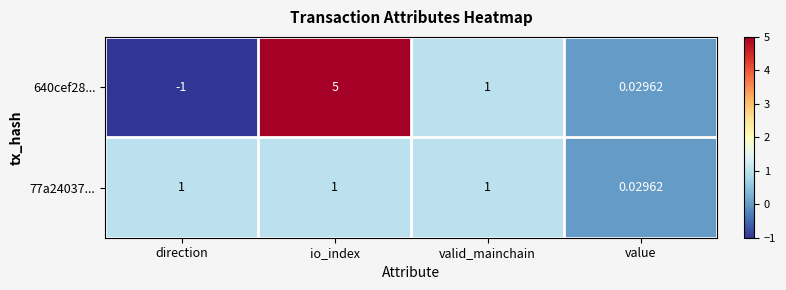

What is the greatest value displayed?

5.0